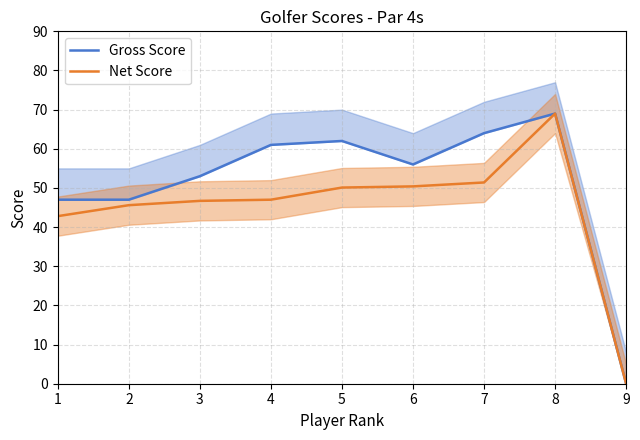

At which label does Net Score reach its peak?

8